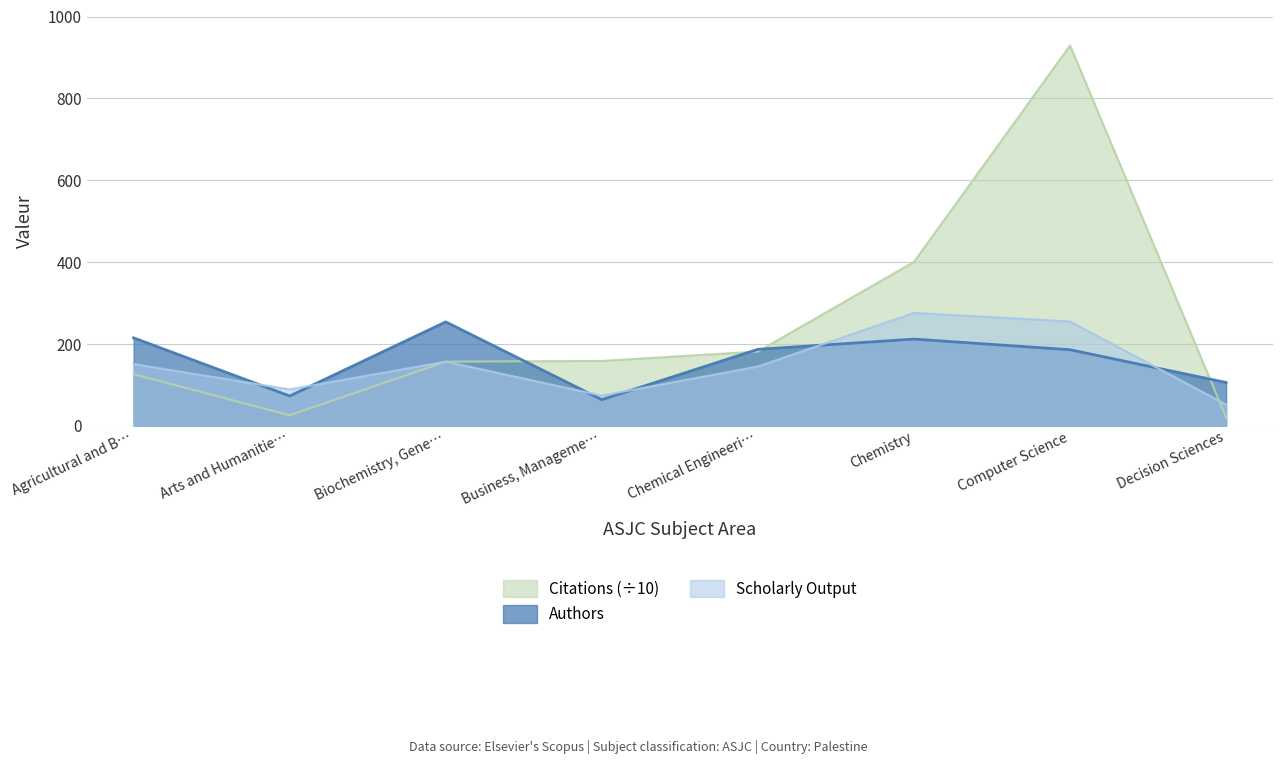

How many lines are shown in the chart?

3